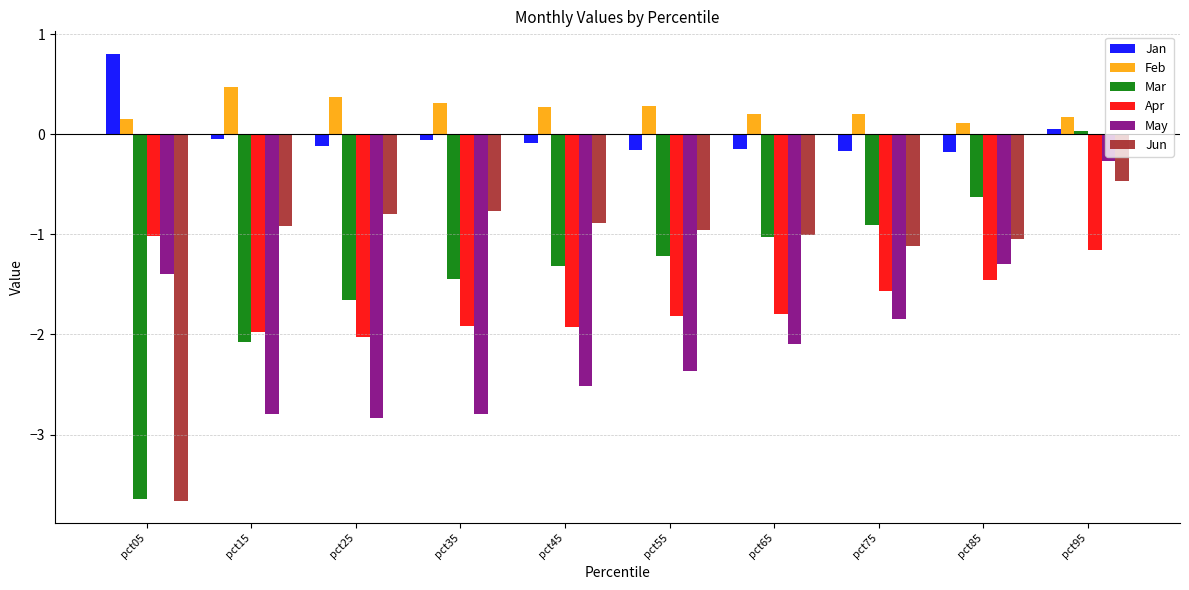

What is the smallest value displayed?

-3.7